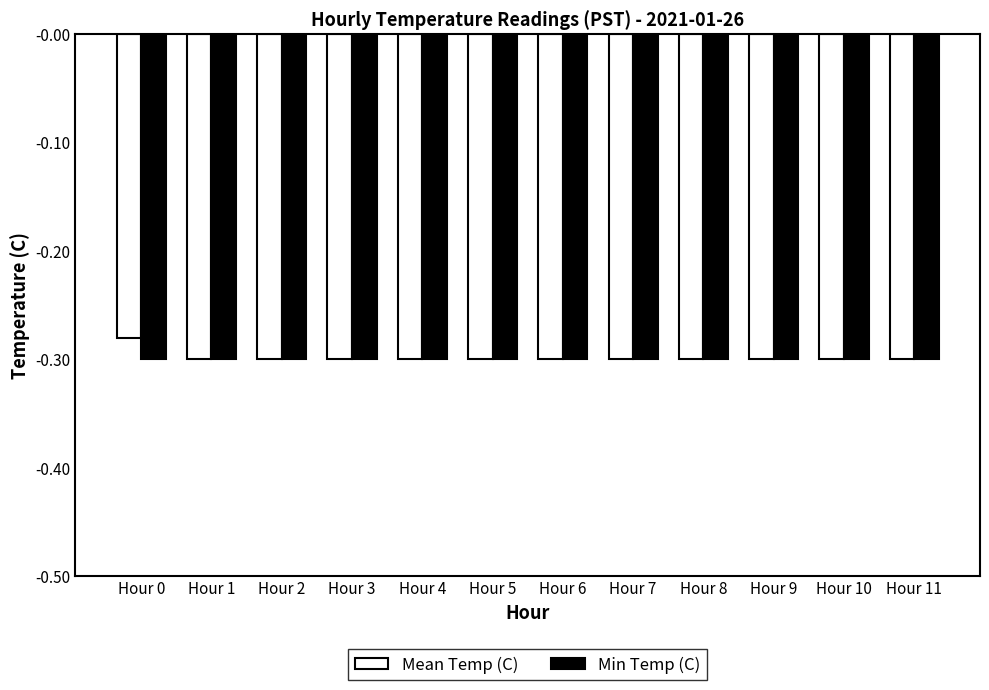

Which series has the widest spread of values?

Mean Temp (C)